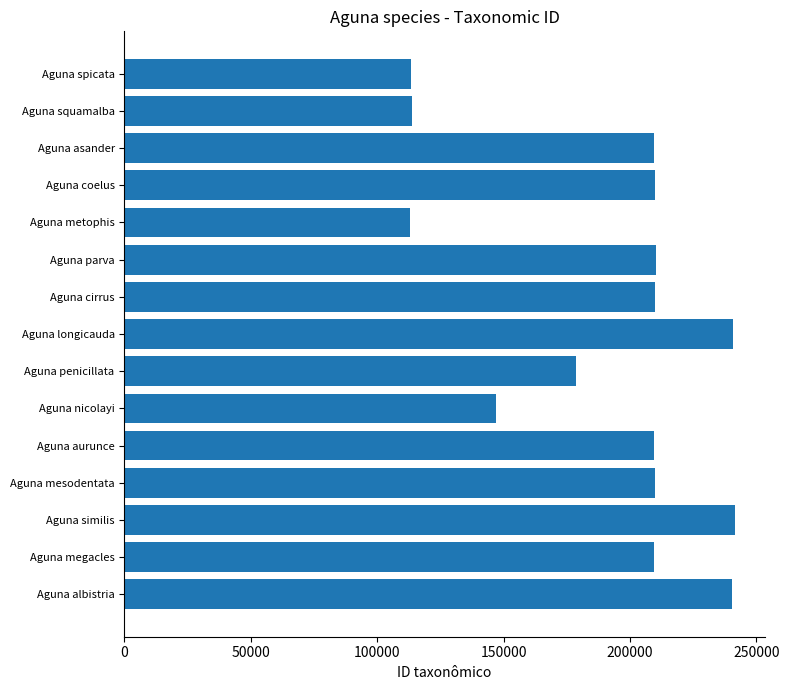

What is the sum of the values at Aguna nicolayi and Aguna metophis?

260067